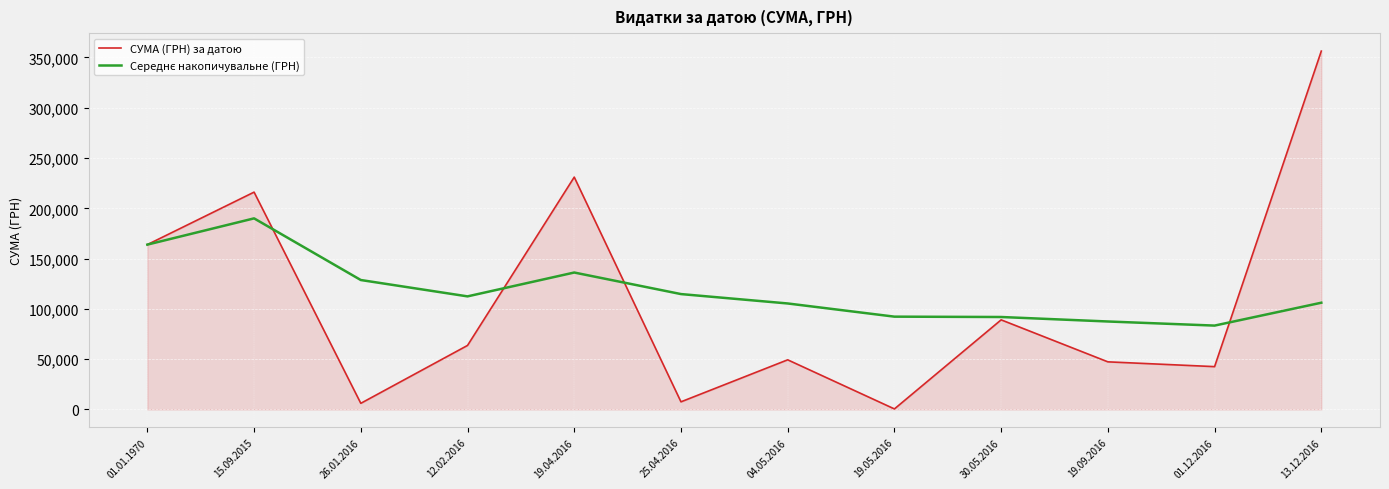

What is the spread (max minus min) of values at 04.05.2016?

56021.8